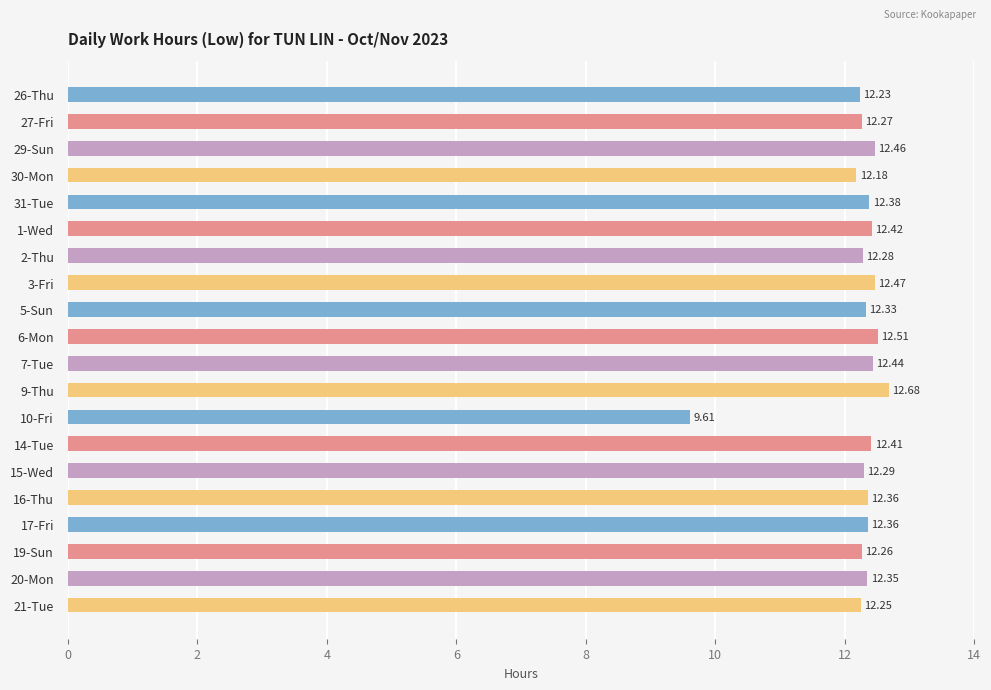

What is the difference between the second highest and minimum values?

2.9